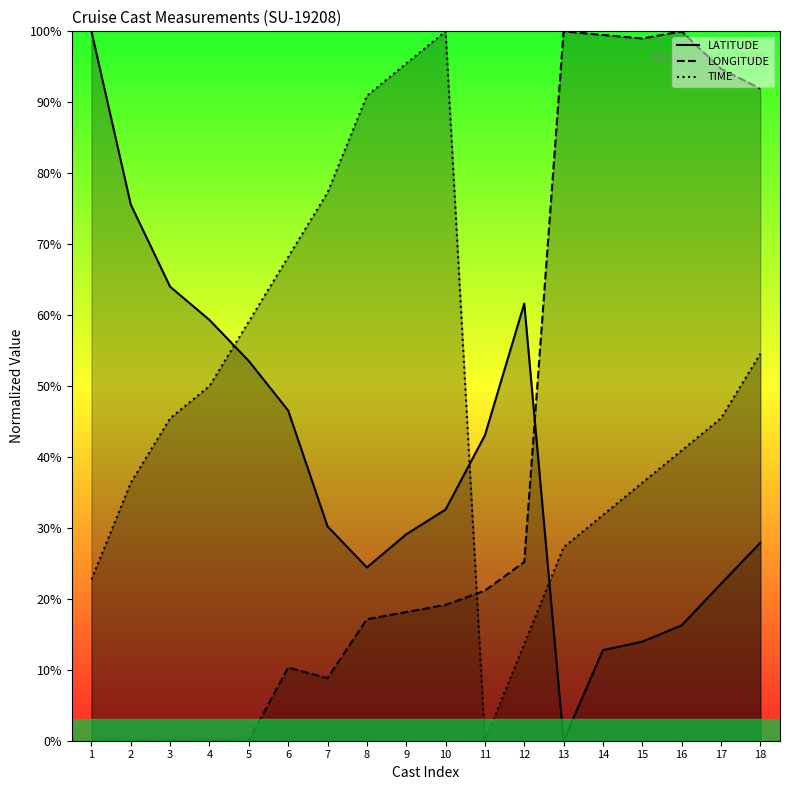

True or false: LATITUDE and LONGITUDE intersect in this chart.

True